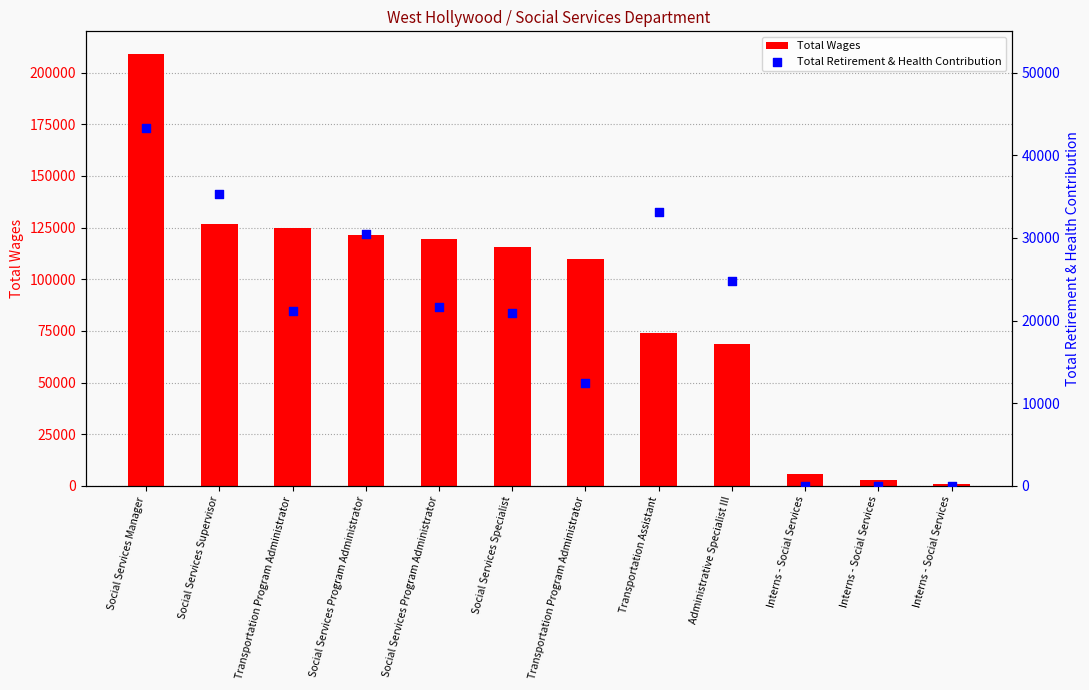

At how many categories does at least one series exceed 19899?

9